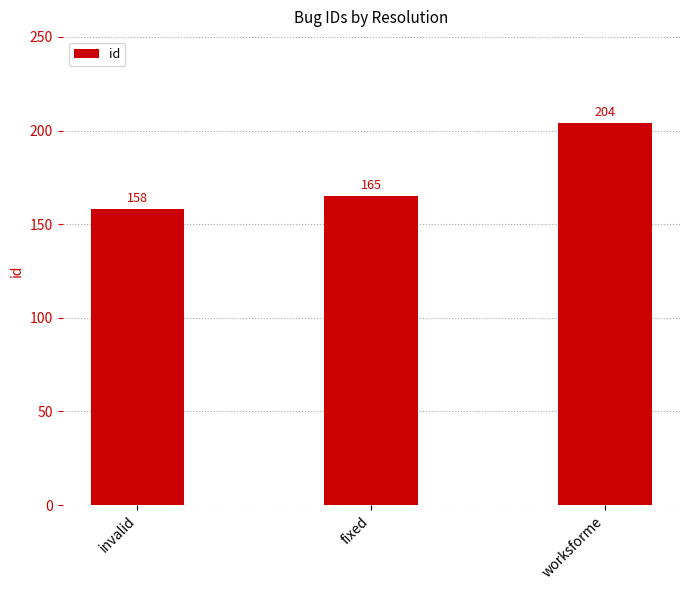

Which has a higher value, fixed or worksforme?

worksforme